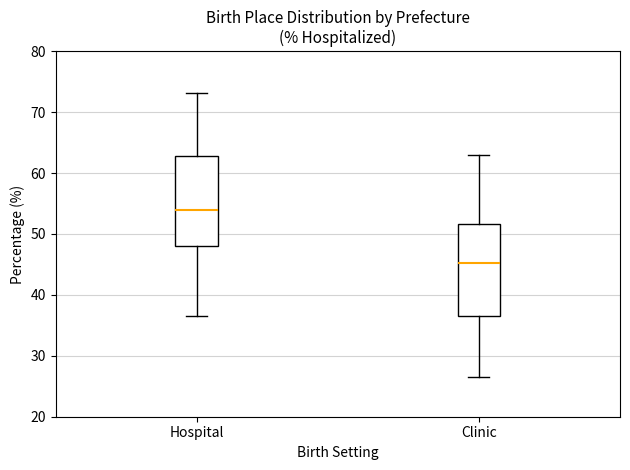

Reading left to right, transcribe this box plot: for each box, give where its median line is, the range the box spans, and where its two whiskers end, as read against the y-axis. The values are not printed on the chart, so give them approximately, as read against the axis.

Hospital: median 54, box 48 to 63, whiskers 37 to 73
Clinic: median 45, box 37 to 52, whiskers 27 to 63